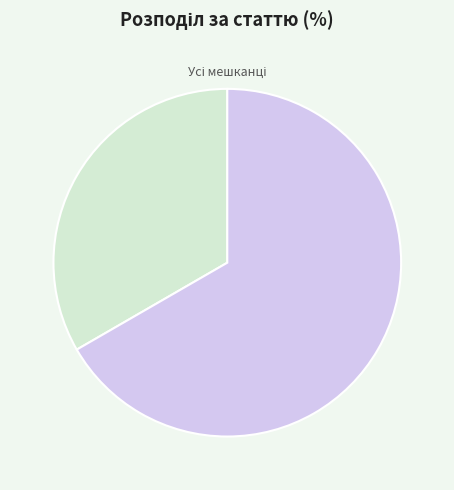

Is there any slice that represents more than half of the pie?

Yes